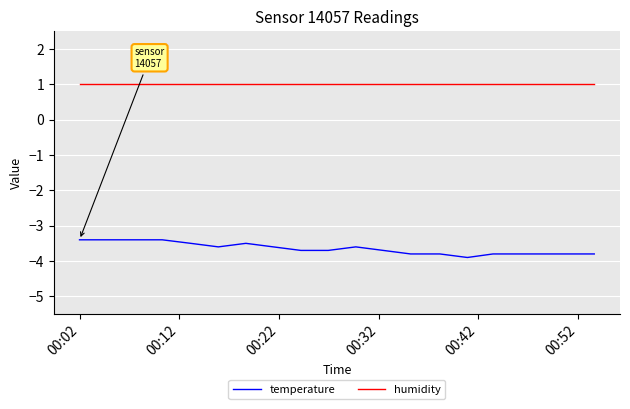

Which series has the largest range (max minus min)?

temperature